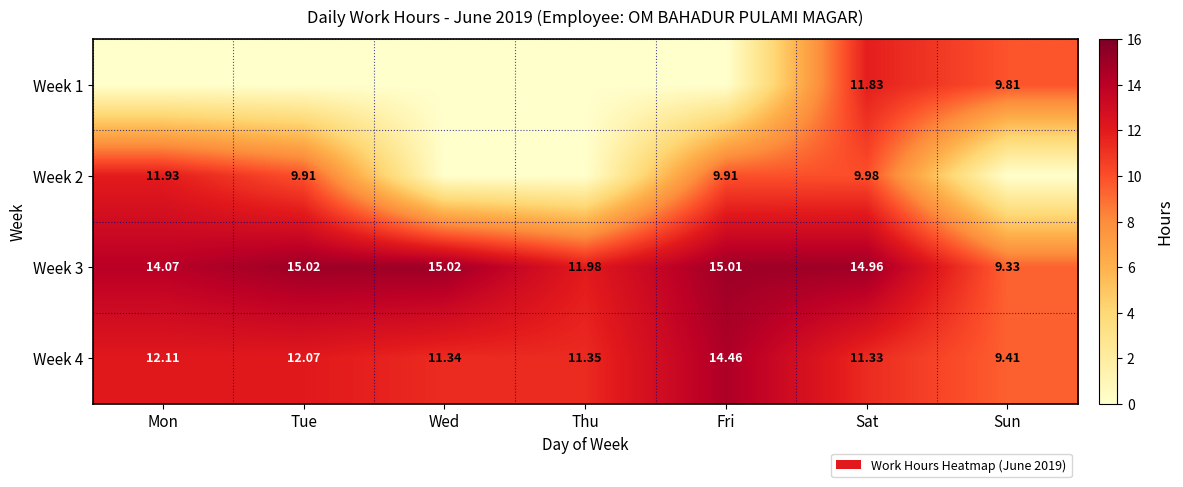

At which label does Week 4 first exceed 11?

Mon